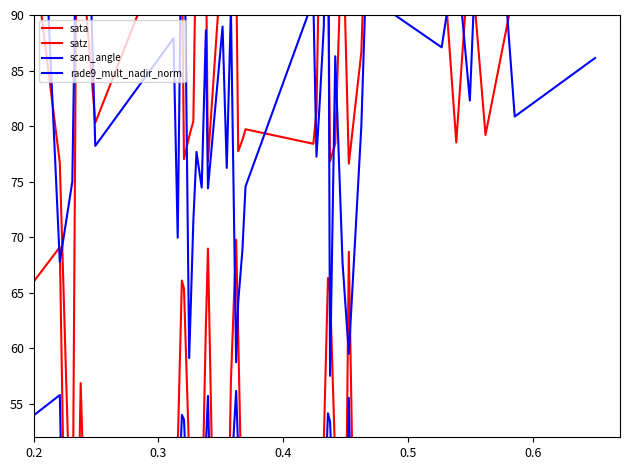

Is this an area chart (filled region under the line)?

No